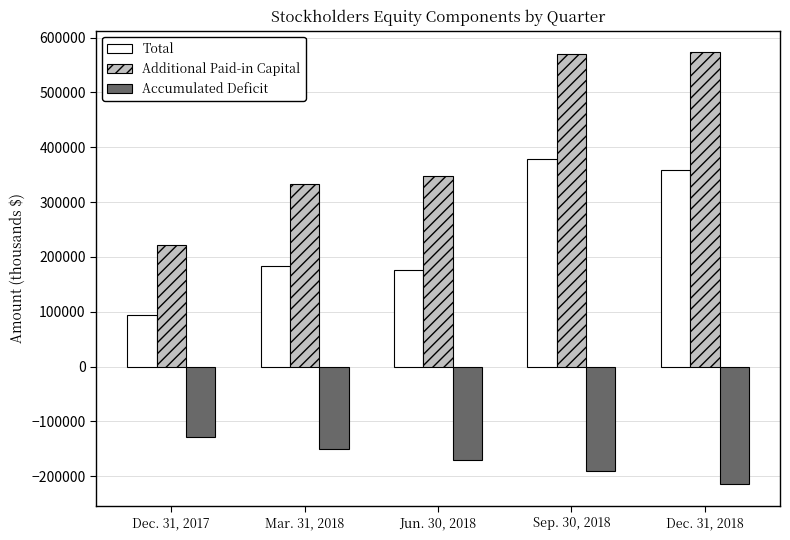

Reading right to left, what are all the values shown in this chart?

Total: Dec. 31, 2018=358820	Sep. 30, 2018=379255	Jun. 30, 2018=176524	Mar. 31, 2018=183155	Dec. 31, 2017=93388
Additional Paid-in Capital: Dec. 31, 2018=573230	Sep. 30, 2018=569573	Jun. 30, 2018=346925	Mar. 31, 2018=332688	Dec. 31, 2017=222511
Accumulated Deficit: Dec. 31, 2018=-214406	Sep. 30, 2018=-190314	Jun. 30, 2018=-170396	Mar. 31, 2018=-149528	Dec. 31, 2017=-129118